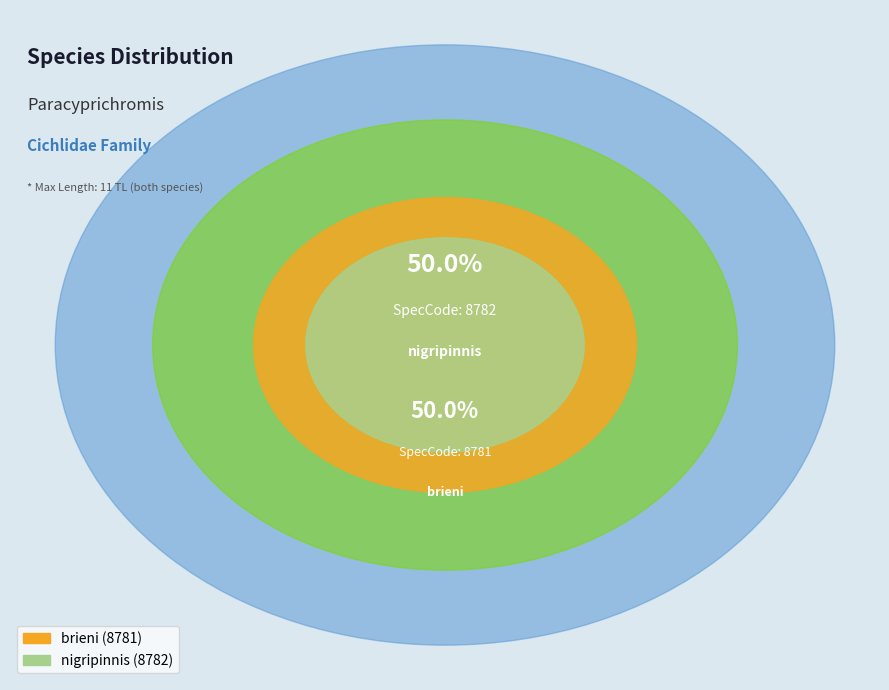

What percentage is NOT represented by brieni?

50.0%